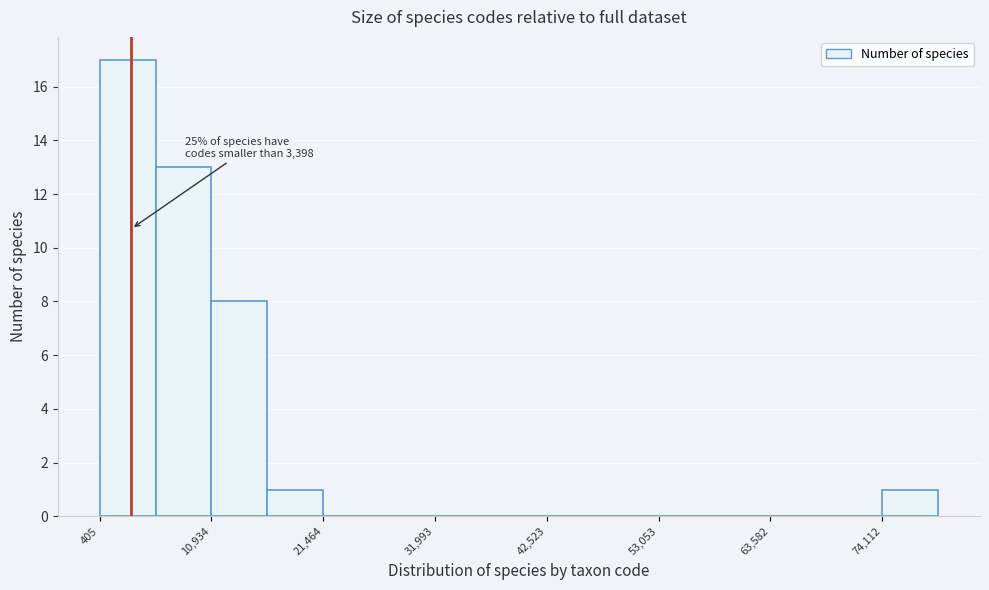

Around what value on the x-axis is the tallest bar? Give the approximate position of its centre, as read against the axis.

4000